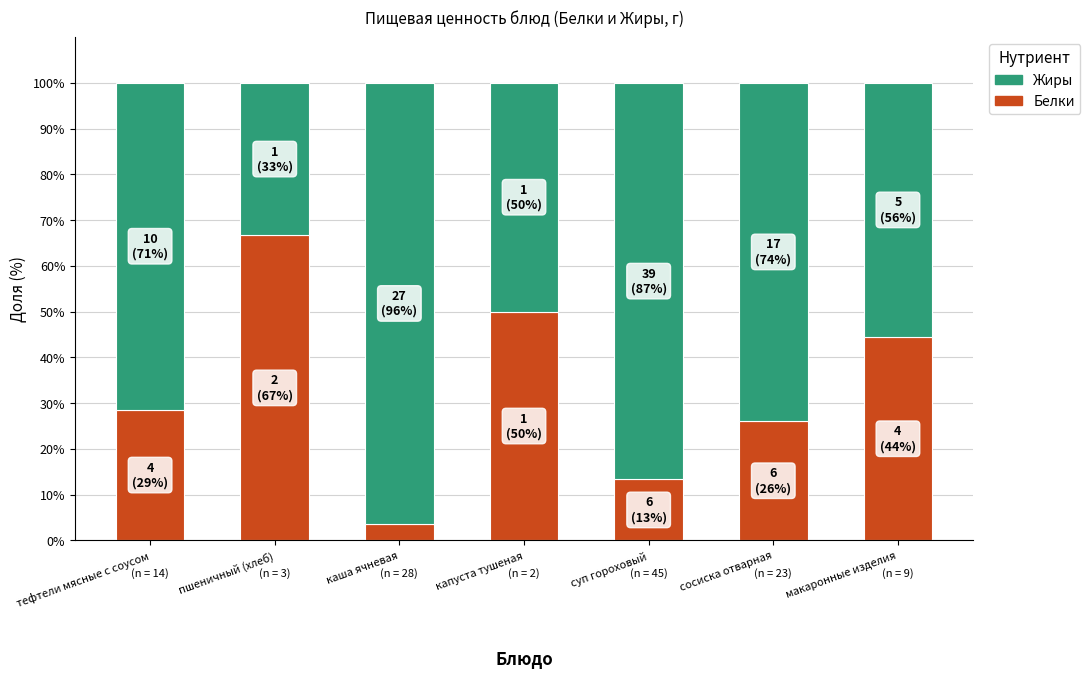

The Белки series shows 13.3 at суп гороховый. True or false?

True